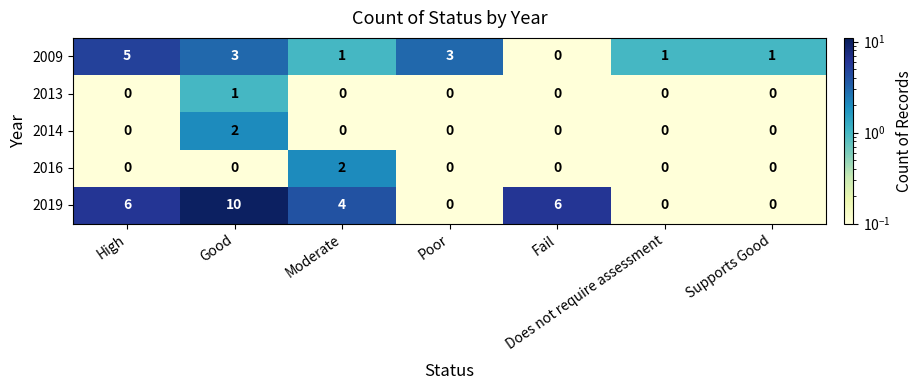

True or false: 2014 has a value of -1 at High.

False